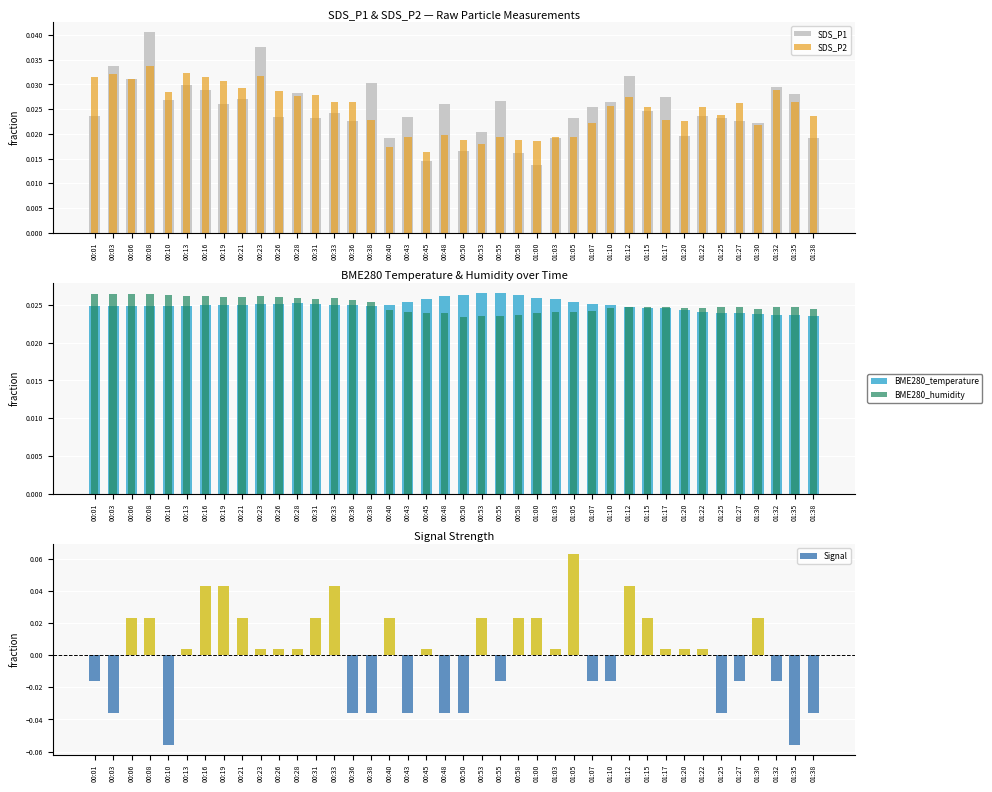

Between 00:40 and 01:15, which series saw the biggest shift?

SDS_P2